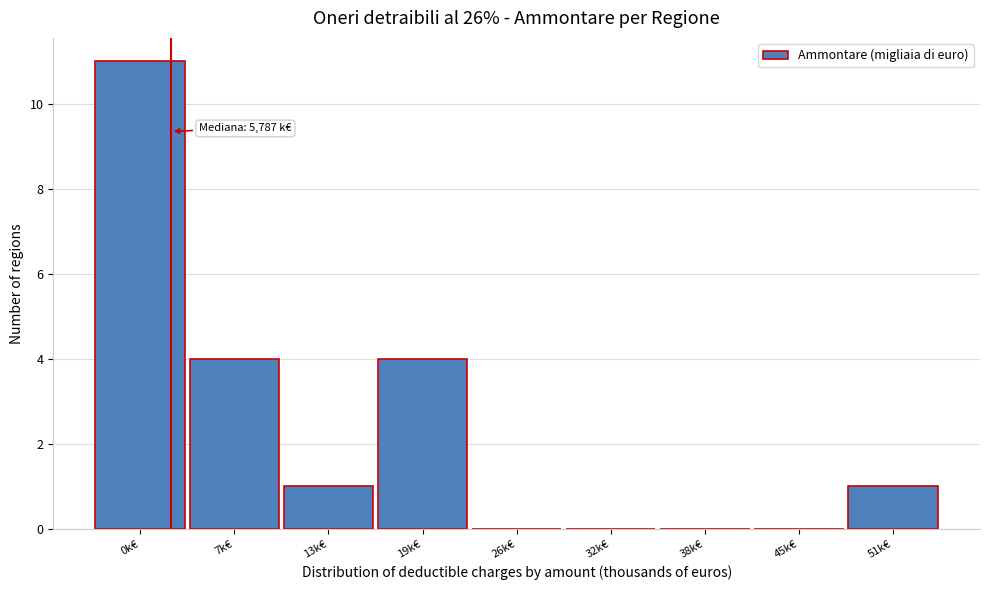

Reading right to left, transcribe all the data shown in this chart.

51k€=1	45k€=0	38k€=0	32k€=0	26k€=0	19k€=4	13k€=1	7k€=4	0k€=11